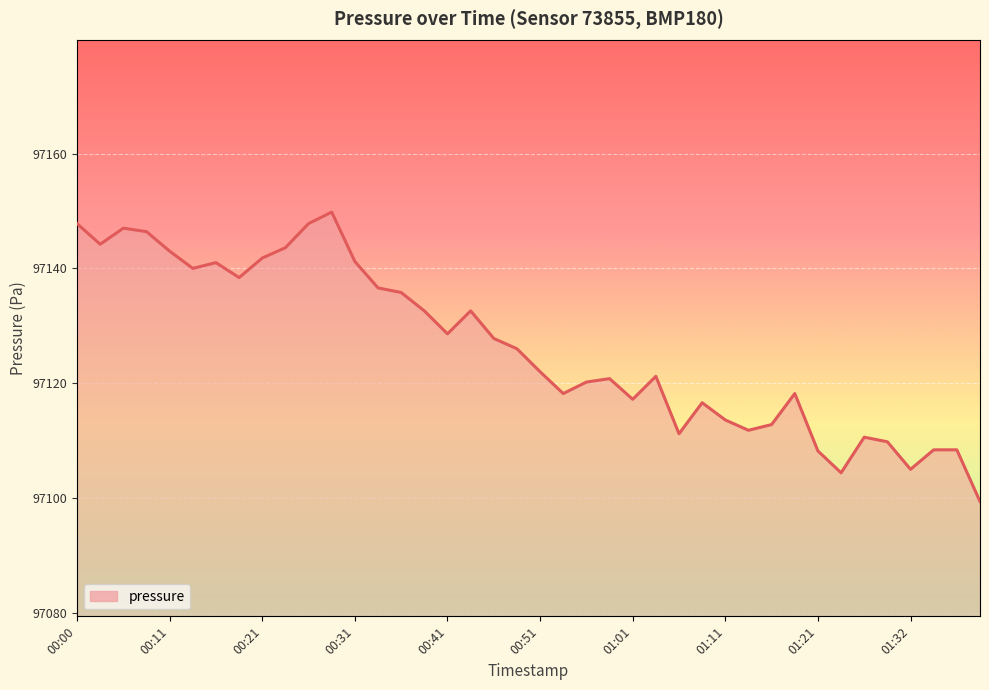

What is the minimum value shown in the chart?

97099.4